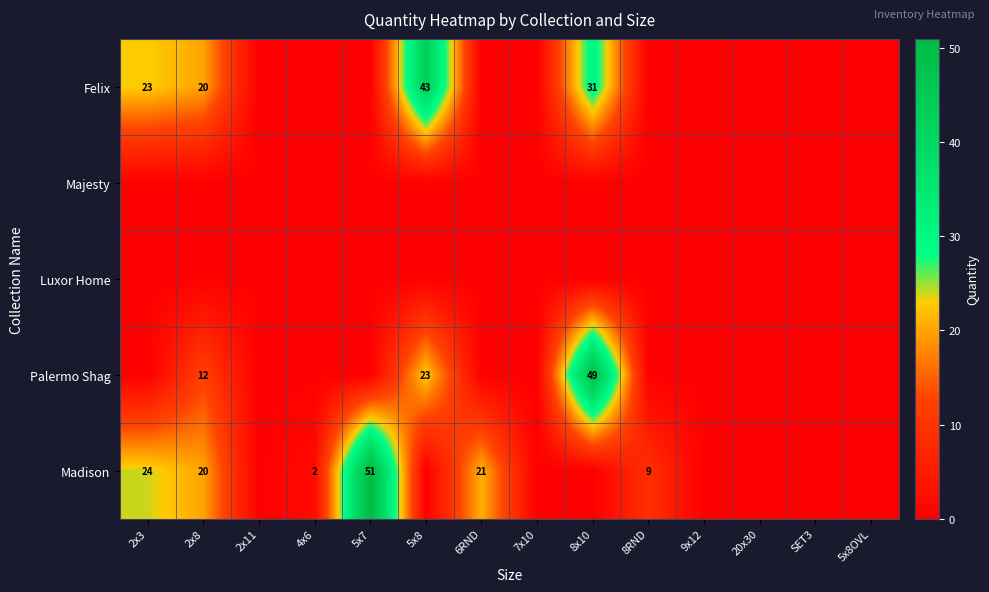

Is it true that Palermo Shag equals 12 at 2x8?

True